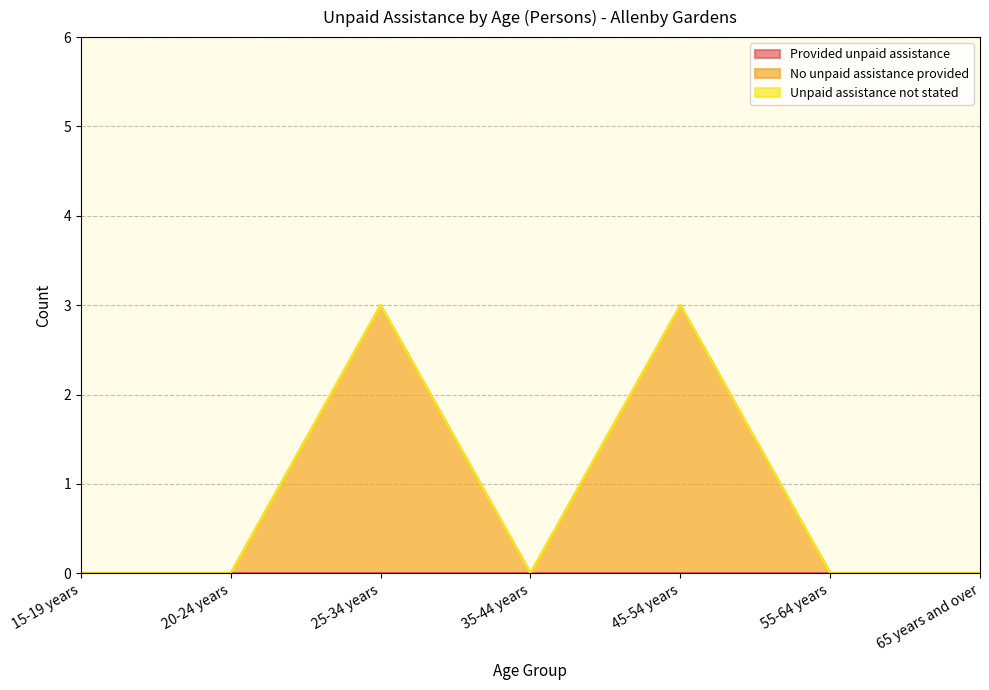

What are all the series names shown in the legend?

Provided unpaid assistance, No unpaid assistance provided, Unpaid assistance not stated